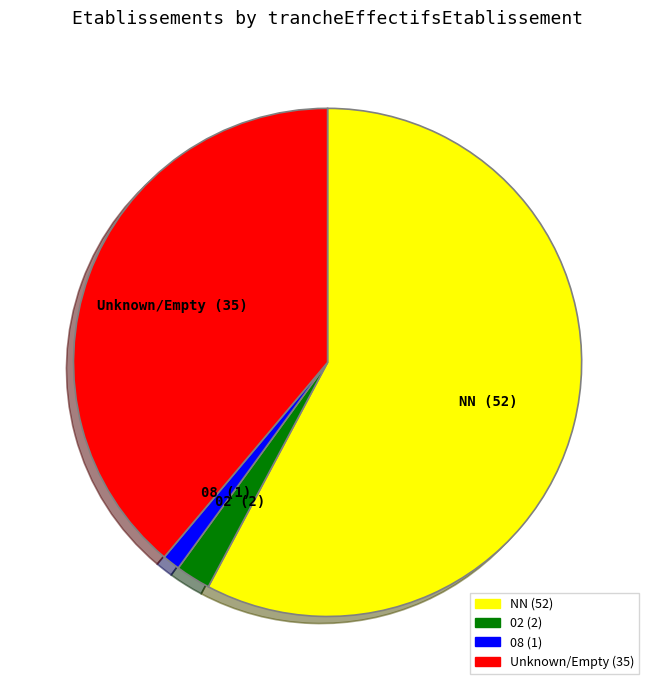

Does 02 (2) account for over 50% of the chart?

No